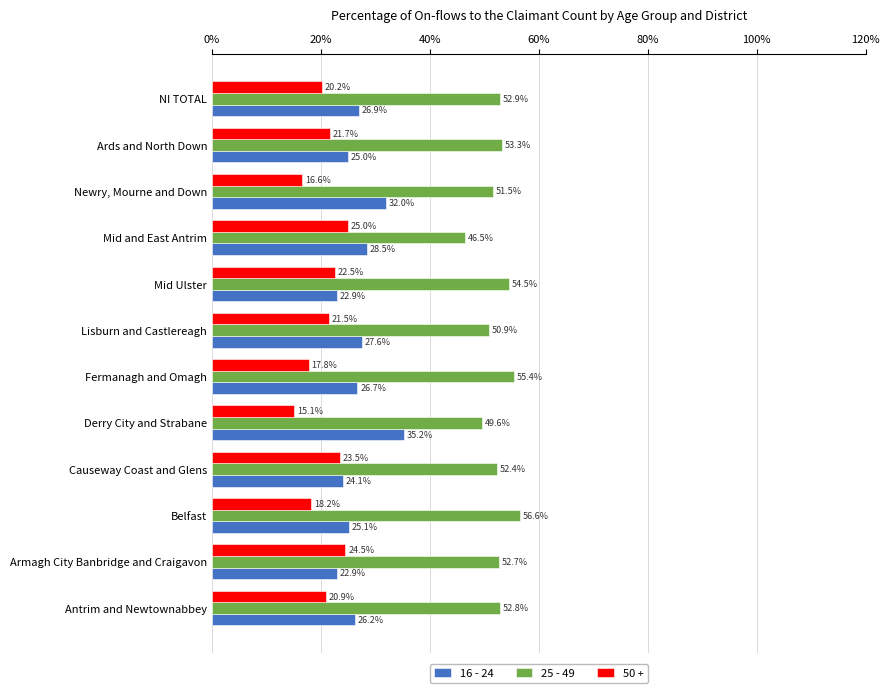

Rank the categories by 25 - 49 value from highest to lowest.

Belfast, Fermanagh and Omagh, Mid Ulster, Ards and North Down, NI TOTAL, Antrim and Newtownabbey, Armagh City Banbridge and Craigavon, Causeway Coast and Glens, Newry, Mourne and Down, Lisburn and Castlereagh, Derry City and Strabane, Mid and East Antrim